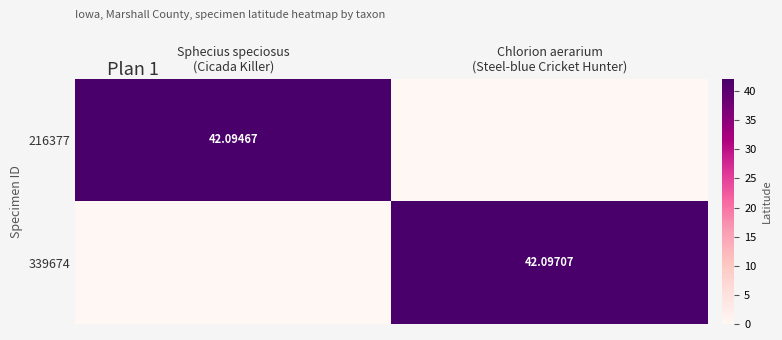

Where does the 216377 series first go above 42?

Sphecius speciosus (Cicada Killer)